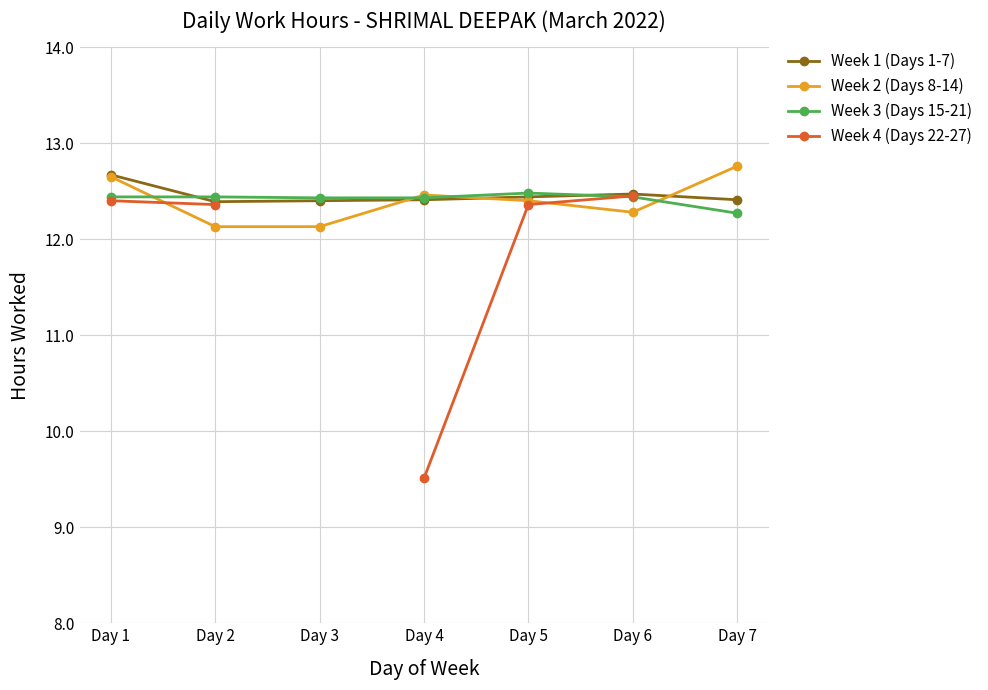

List the labels in order of Week 3 (Days 15-21) value, largest first.

Day 5, Day 1, Day 2, Day 6, Day 3, Day 4, Day 7